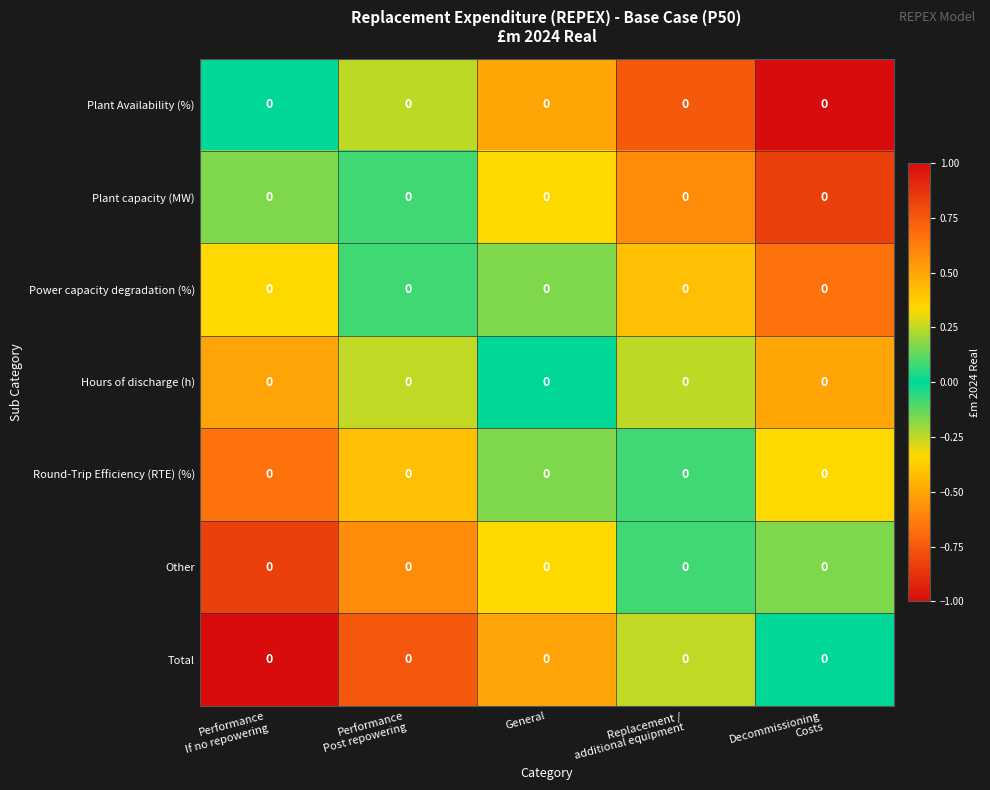

What is the difference between the Total values at Decommissioning Costs and Performance If no repowering?

1.0